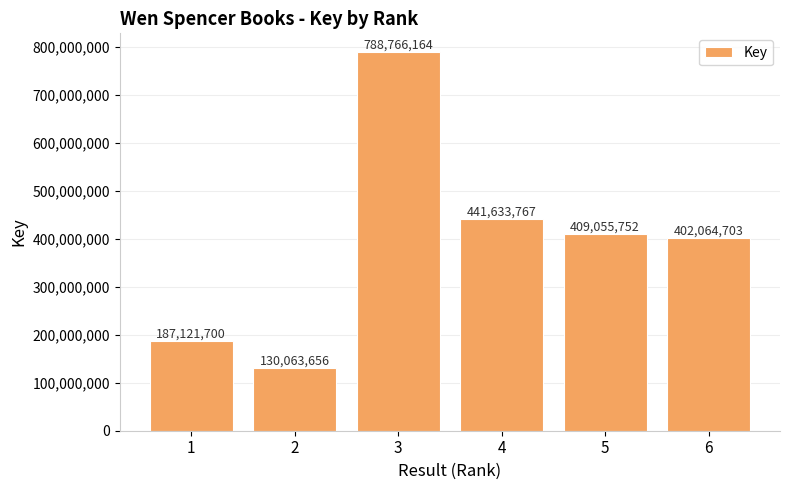

The value at 5 is 409055752. True or false?

True